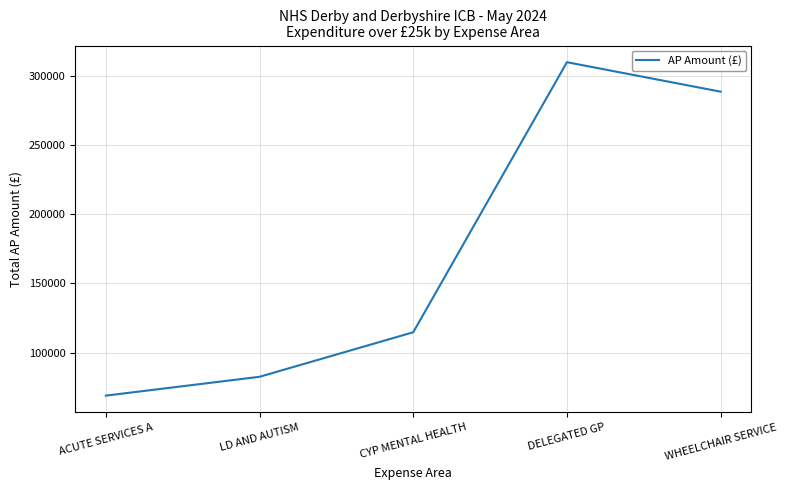

Read the value at CYP MENTAL HEALTH.

114708.3